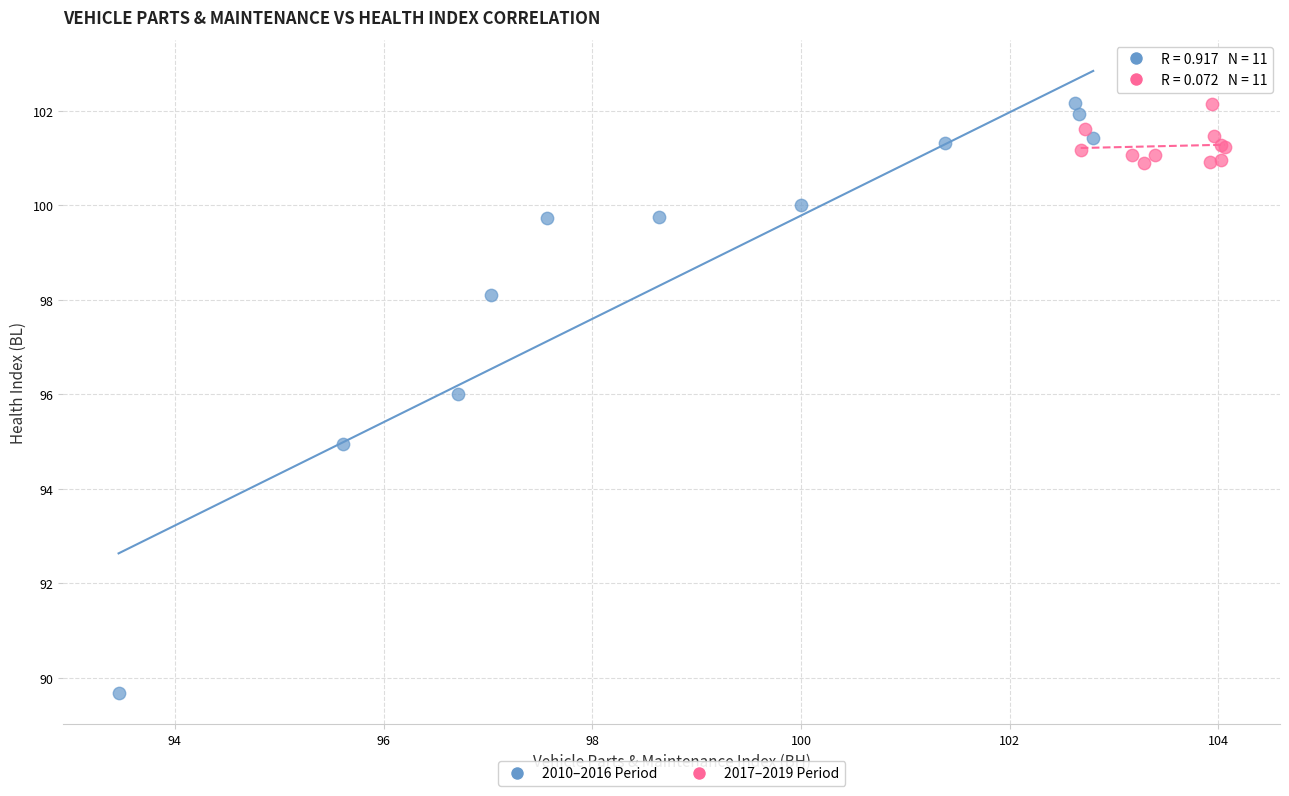

Which series has the largest Y range (max minus min)?

2010–2016 Period